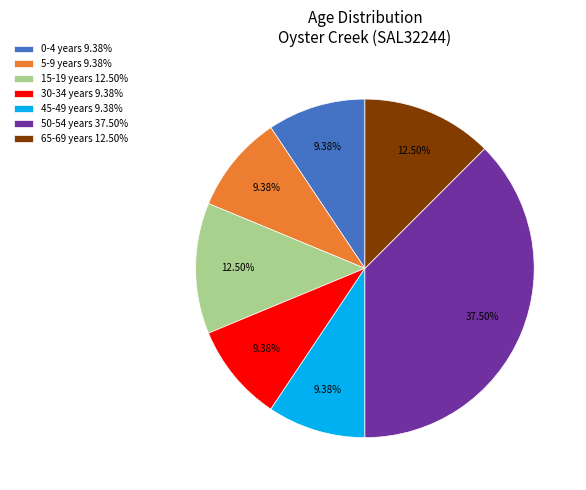

Between 0-4 years 9.38% and 15-19 years 12.50%, which is larger?

15-19 years 12.50%